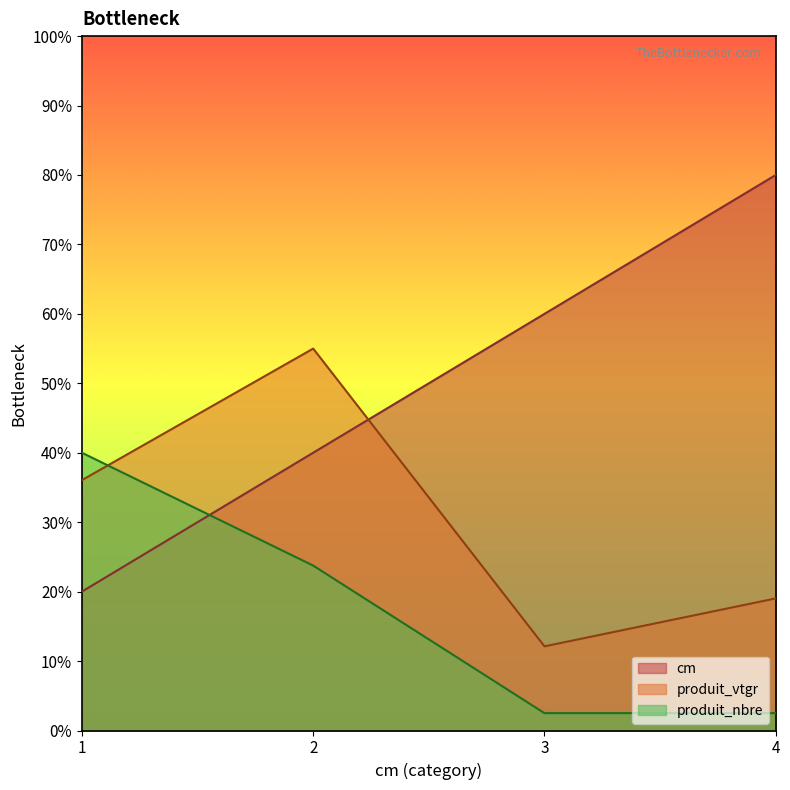

Where do produit_nbre and produit_vtgr first cross each other?

1 and 2